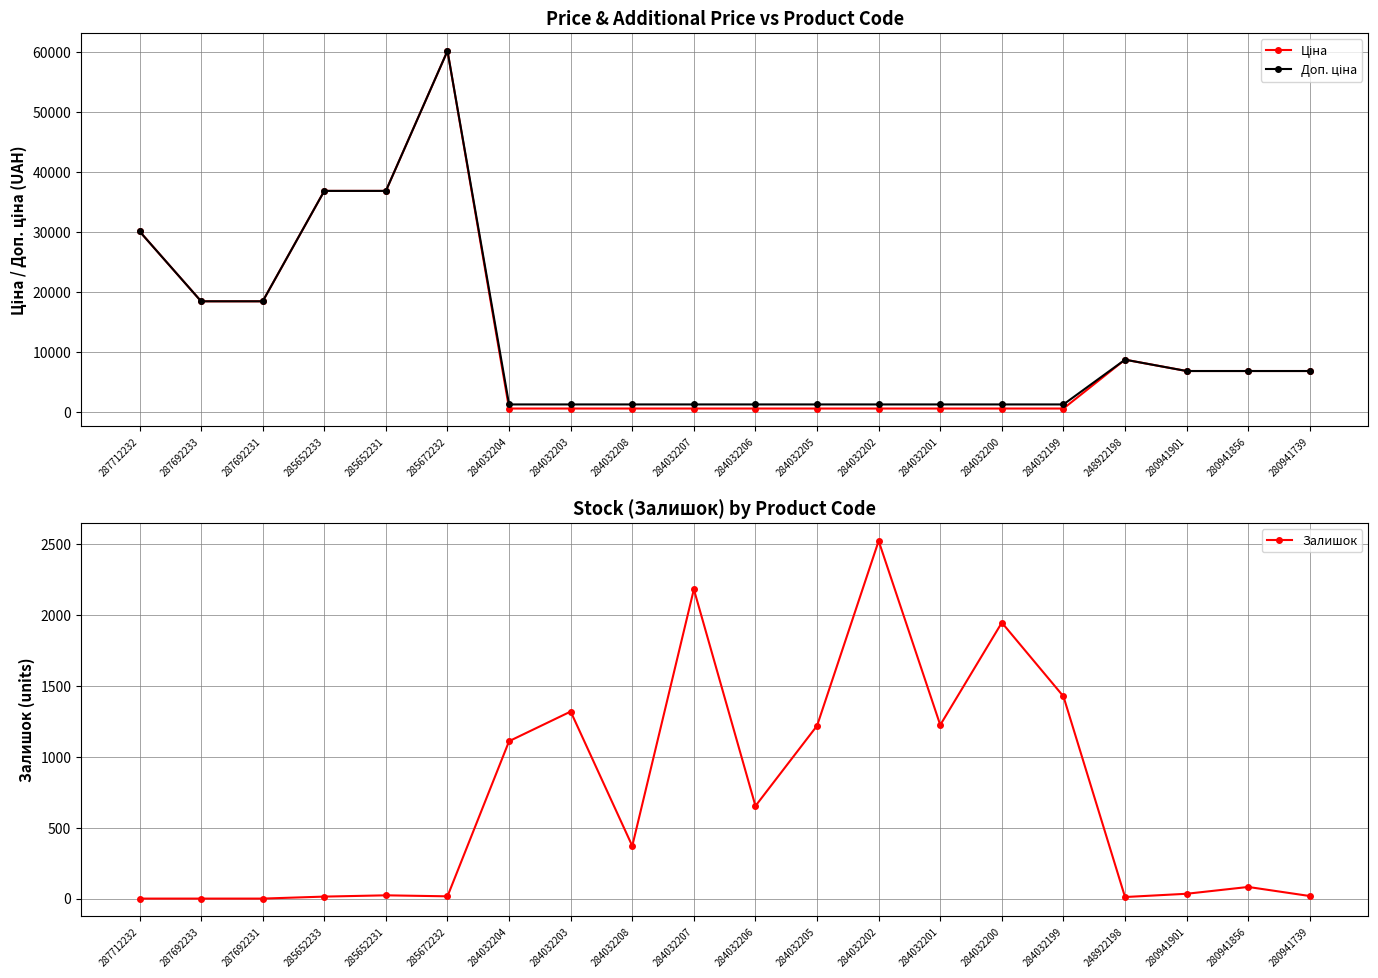

What is the sum of the Ціна values at 284032204 and 280941856?

7315.4